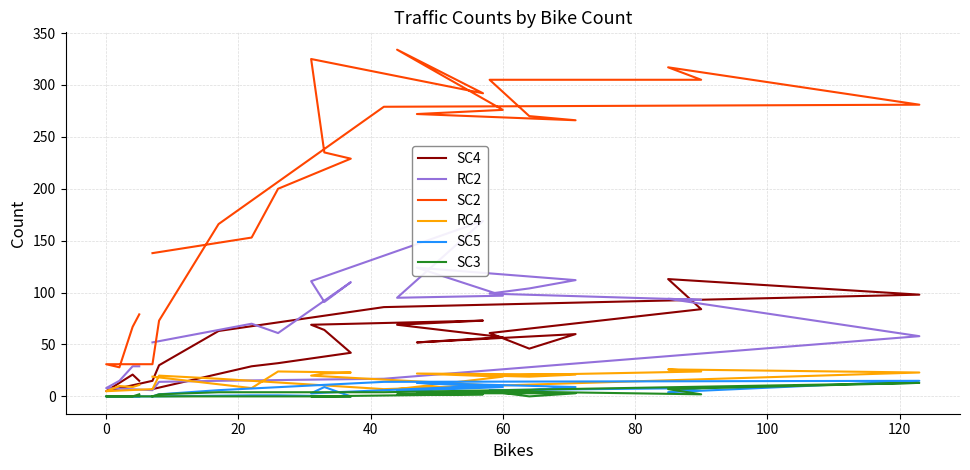

What is the average value of the SC4 series?

50